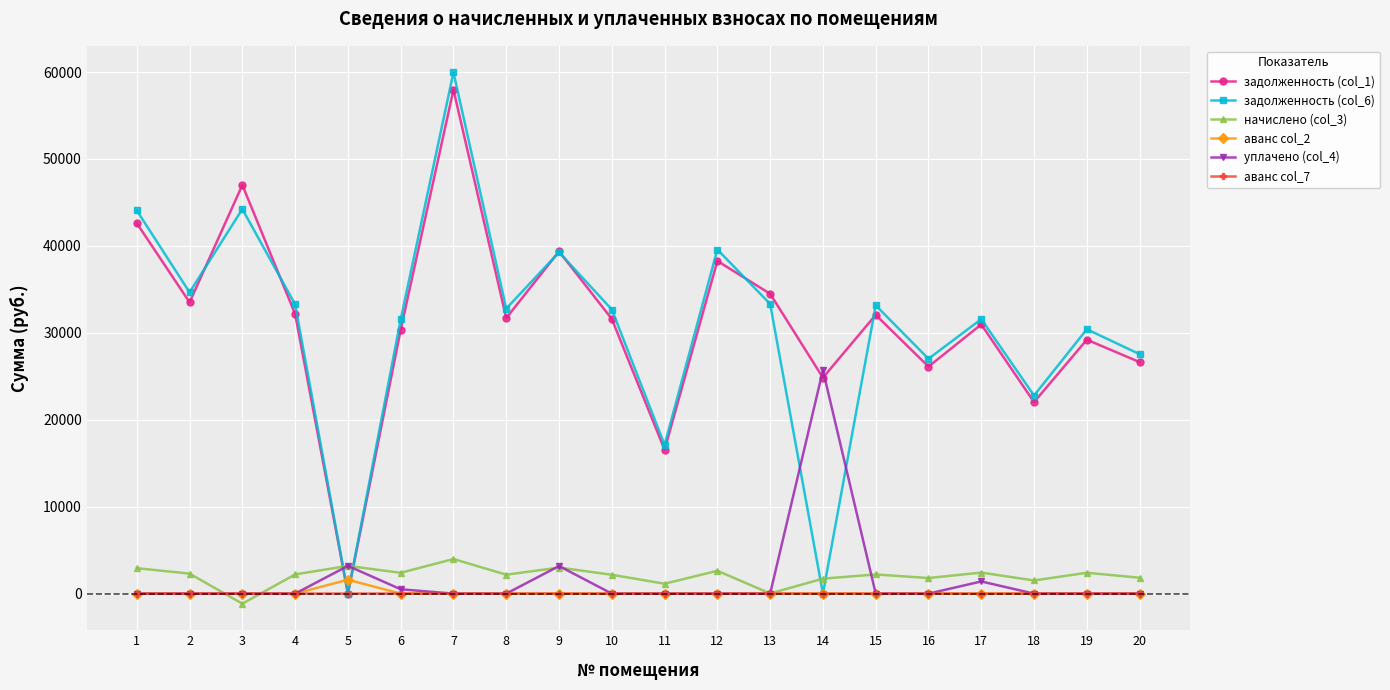

How many distinct data groups are displayed?

6